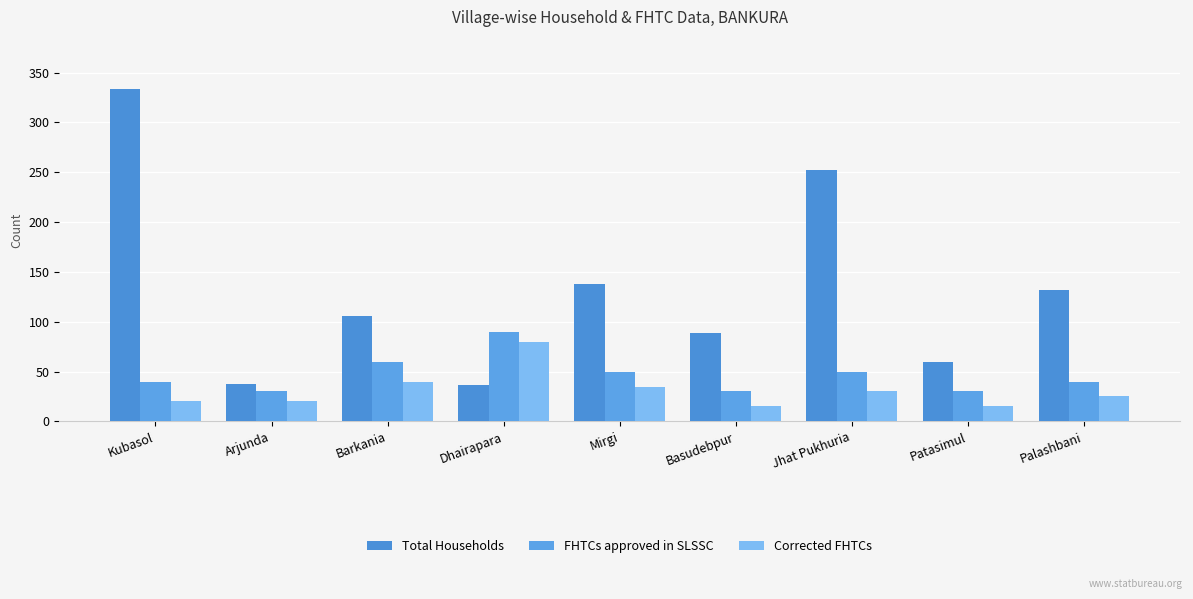

Reading left to right, what are all the values shown in this chart?

Total Households: Kubasol=333	Arjunda=38	Barkania=106	Dhairapara=37	Mirgi=138	Basudebpur=89	Jhat Pukhuria=252	Patasimul=60	Palashbani=132
FHTCs approved in SLSSC: Kubasol=40	Arjunda=30	Barkania=60	Dhairapara=90	Mirgi=50	Basudebpur=30	Jhat Pukhuria=50	Patasimul=30	Palashbani=40
Corrected FHTCs: Kubasol=20	Arjunda=20	Barkania=40	Dhairapara=80	Mirgi=35	Basudebpur=15	Jhat Pukhuria=30	Patasimul=15	Palashbani=25